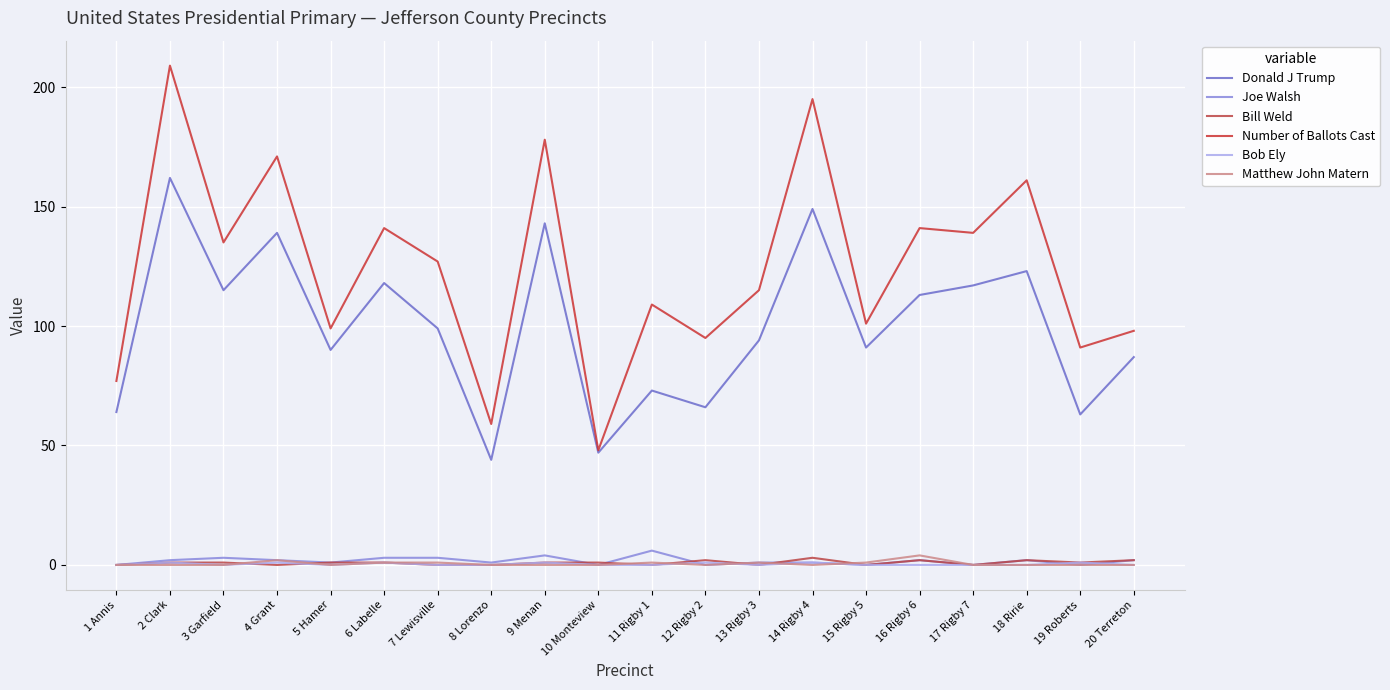

After their last crossing, which series has the higher values: Bob Ely or Joe Walsh?

Joe Walsh